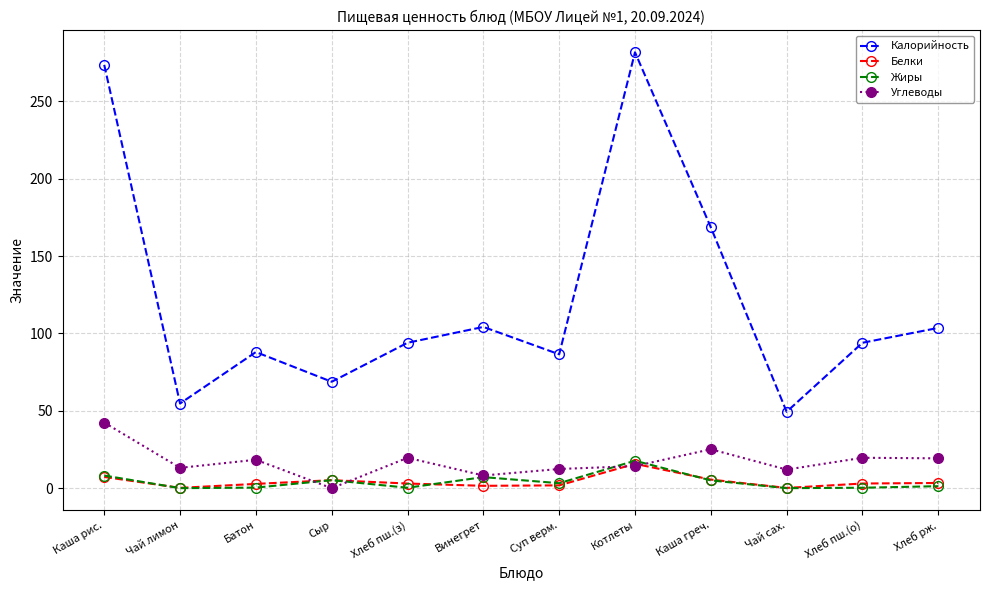

What position from the right is Хлеб пш.(з)?

8